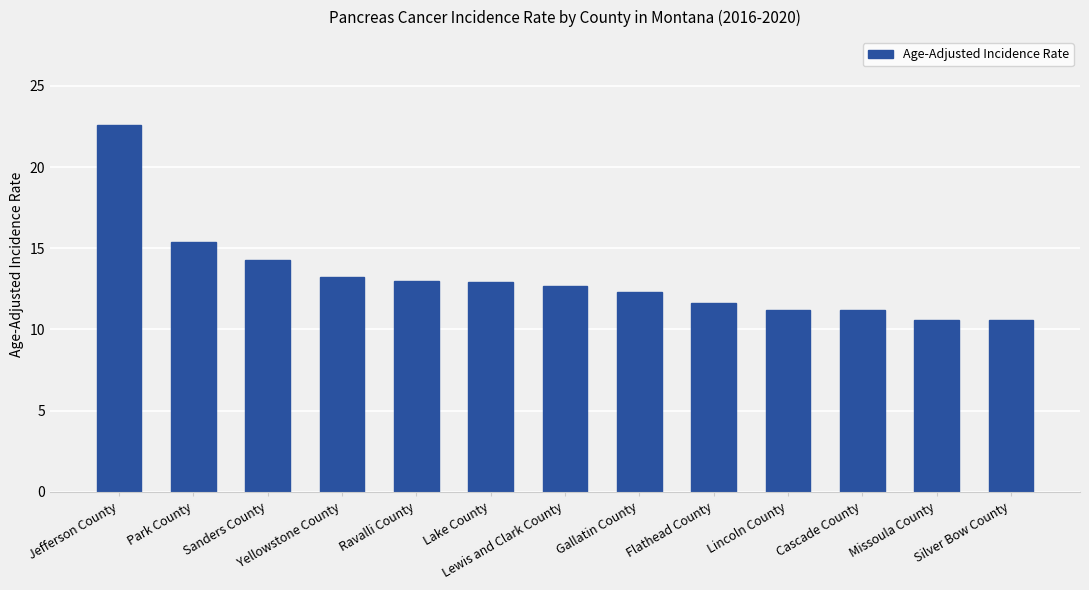

Count the number of values greater than 12.

8